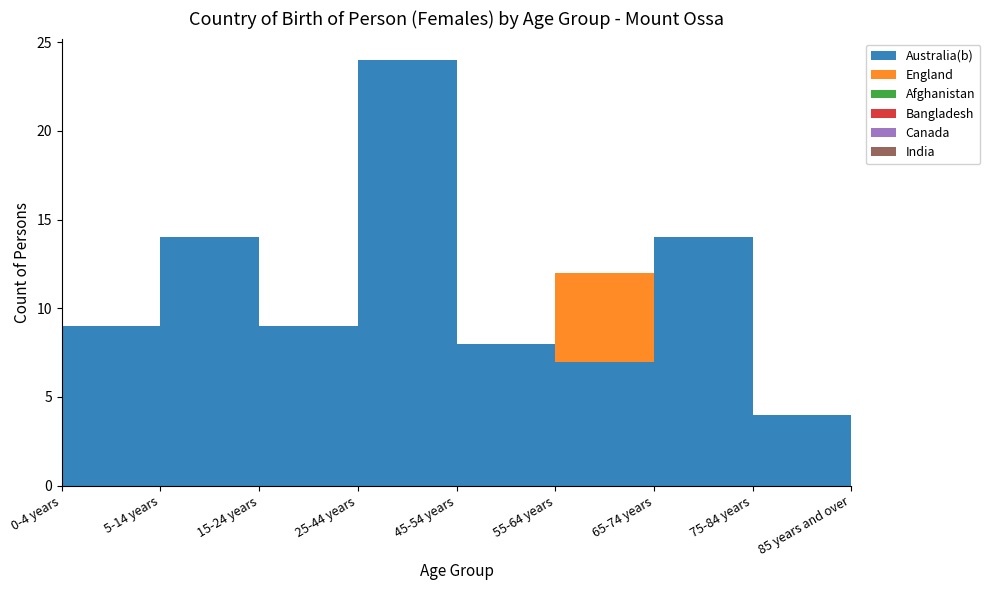

Reading left to right, list all the values displayed in this chart.

Australia(b): 0-4 years=9	5-14 years=14	15-24 years=9	25-44 years=24	45-54 years=8	55-64 years=7	65-74 years=14	75-84 years=4	85 years and over=0
England: 0-4 years=0	5-14 years=0	15-24 years=0	25-44 years=0	45-54 years=0	55-64 years=5	65-74 years=0	75-84 years=0	85 years and over=0
Afghanistan: 0-4 years=0	5-14 years=0	15-24 years=0	25-44 years=0	45-54 years=0	55-64 years=0	65-74 years=0	75-84 years=0	85 years and over=0
Bangladesh: 0-4 years=0	5-14 years=0	15-24 years=0	25-44 years=0	45-54 years=0	55-64 years=0	65-74 years=0	75-84 years=0	85 years and over=0
Canada: 0-4 years=0	5-14 years=0	15-24 years=0	25-44 years=0	45-54 years=0	55-64 years=0	65-74 years=0	75-84 years=0	85 years and over=0
India: 0-4 years=0	5-14 years=0	15-24 years=0	25-44 years=0	45-54 years=0	55-64 years=0	65-74 years=0	75-84 years=0	85 years and over=0